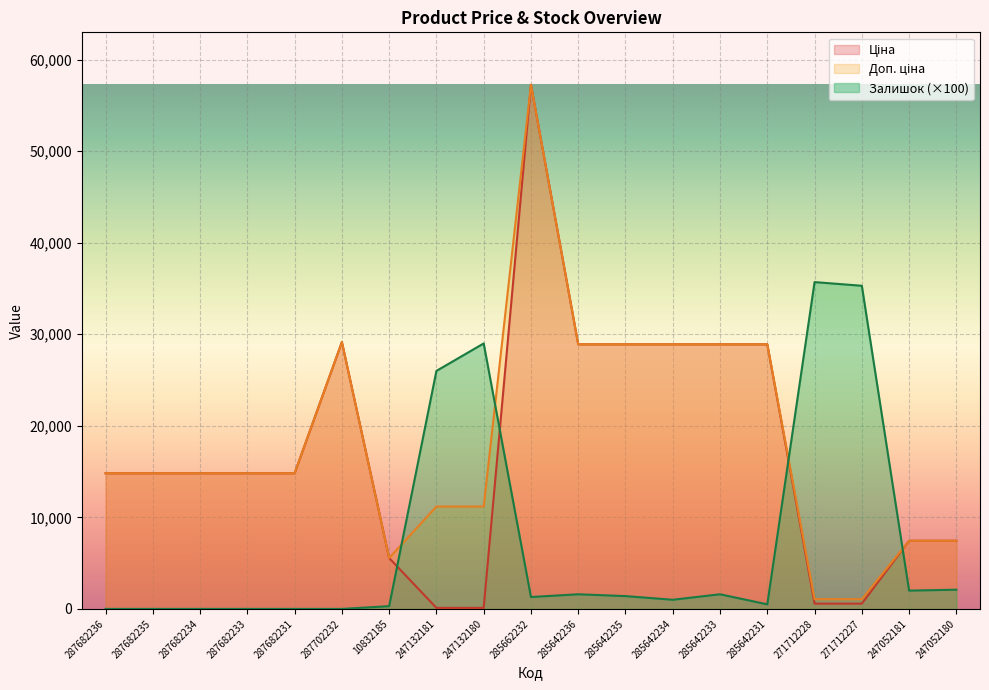

What is the label of the 8th point from the right?

285642235